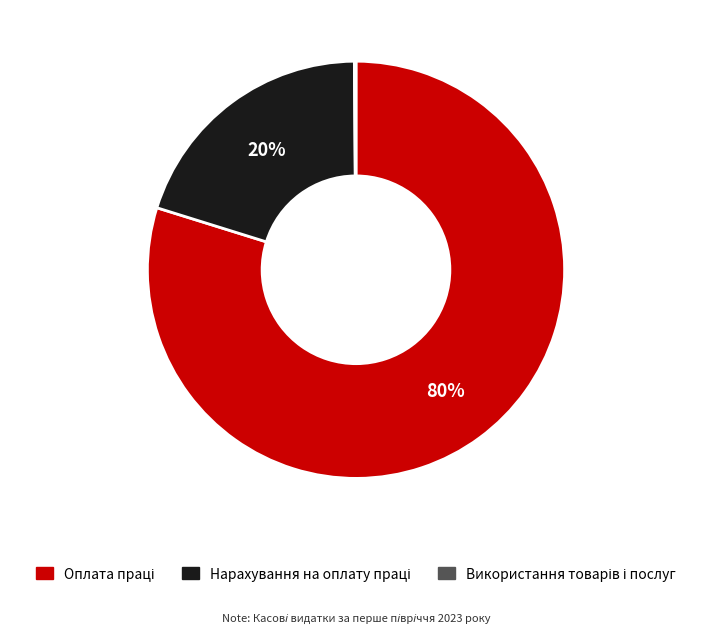

To the nearest percent, what is the difference between the largest and smallest slice percentages?

80%